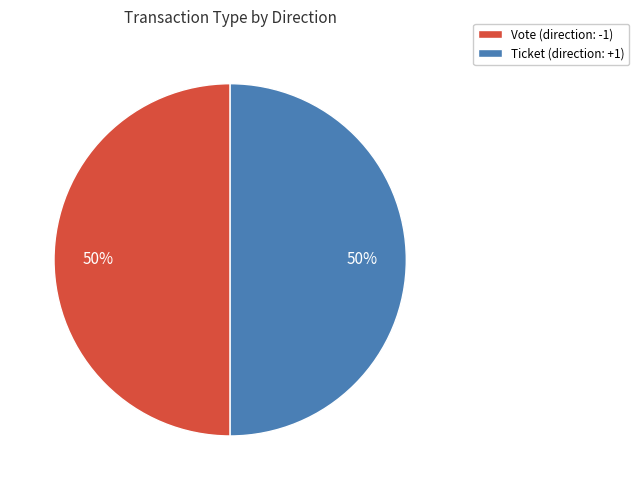

Is the sum of Vote (direction: -1) and Ticket (direction: +1) greater than half?

Yes